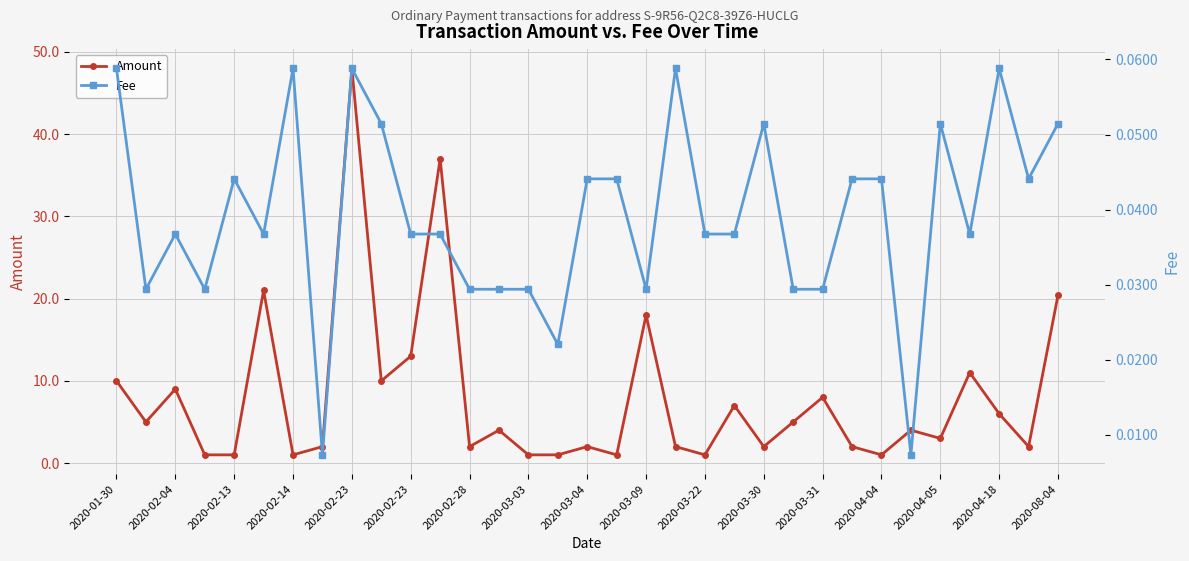

List the series in order of their overall mean, highest first.

Amount, Fee